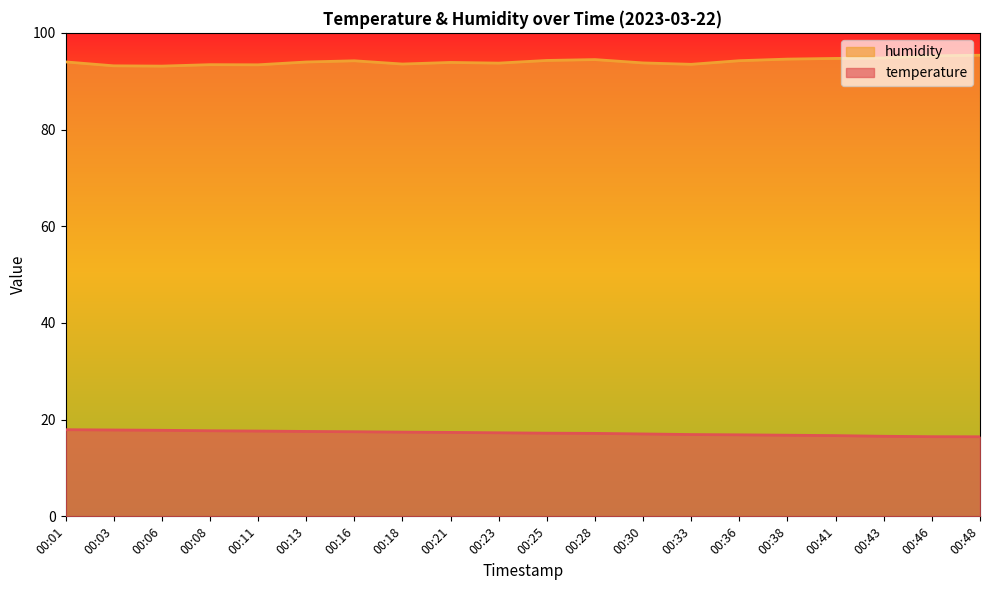

What is the difference between the humidity values at 00:06 and 00:23?

0.6